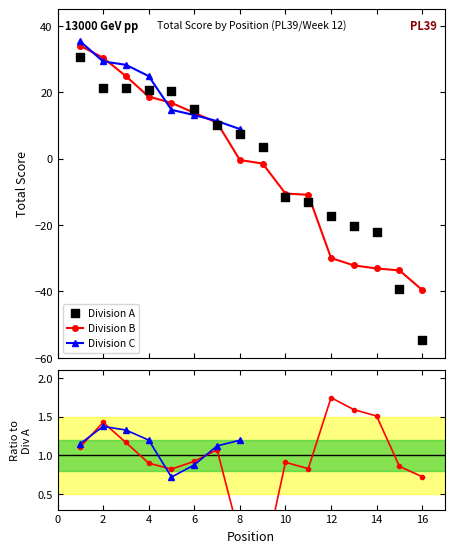

Which series has the widest spread of Y values?

Division A